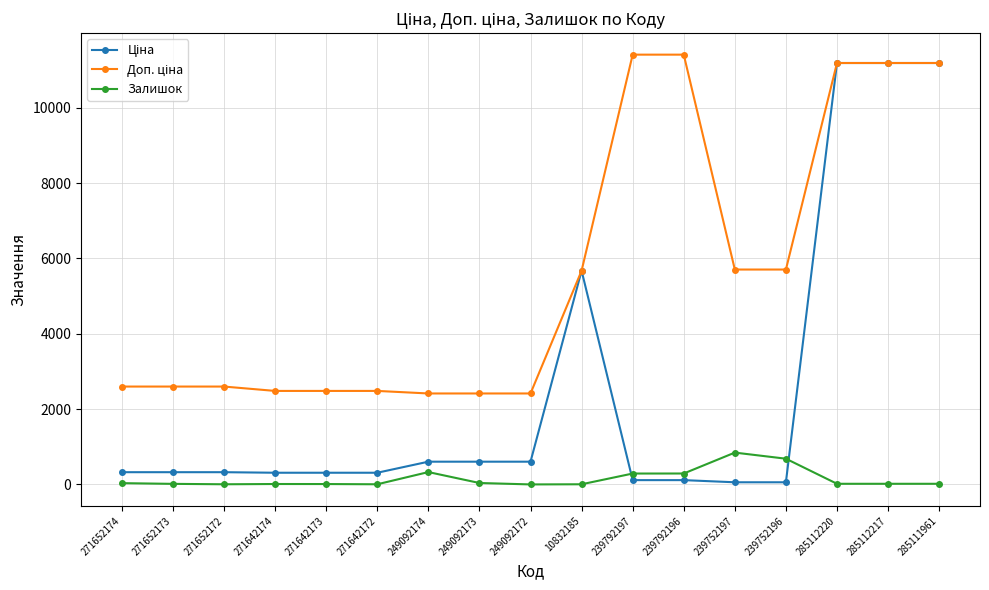

Count the number of categories in the chart.

17